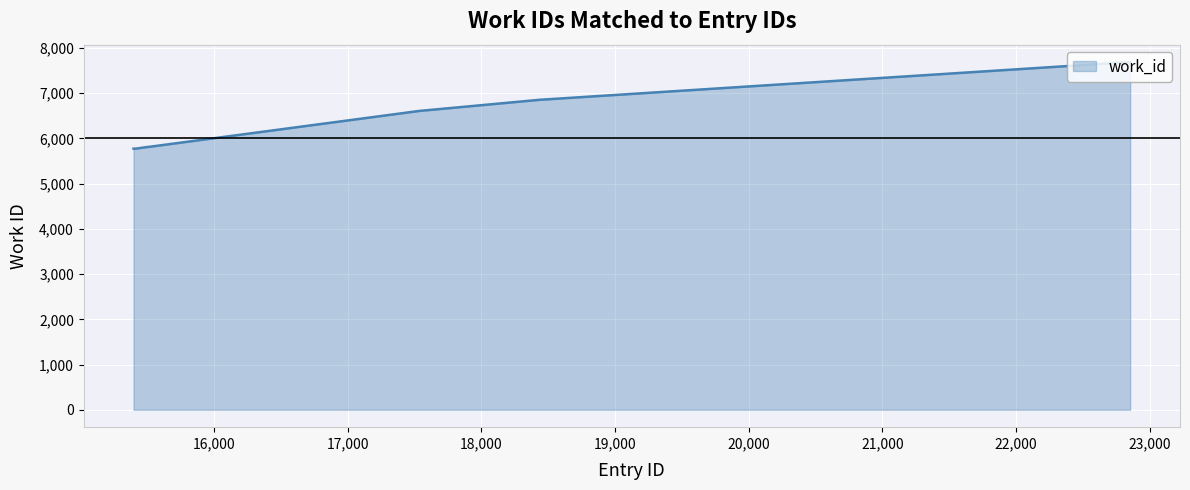

Reading left to right, what are all the values shown in this chart?

5775	5775	5813	5813	5813	5813	6611	6611	6855	7690